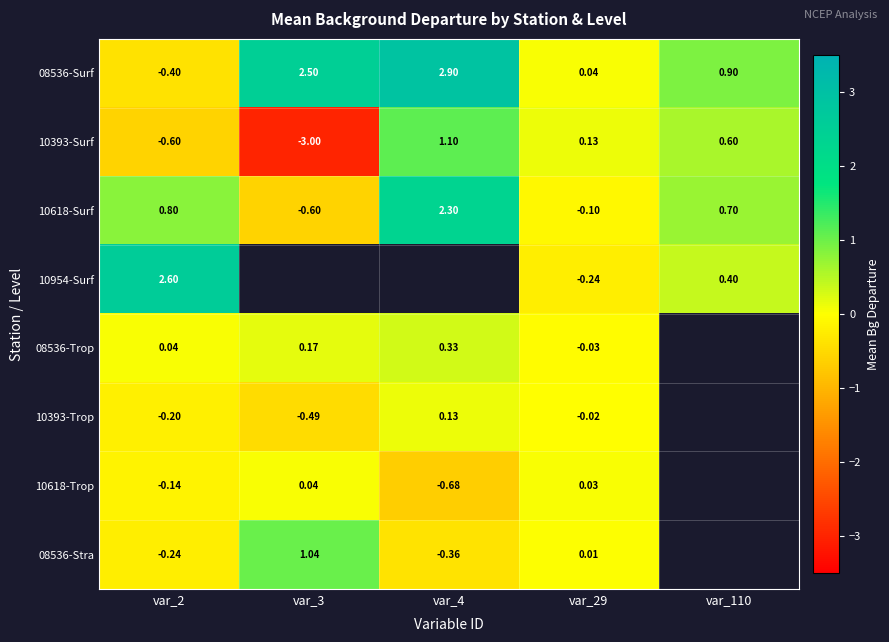

The 10618-Trop series shows 0.0 at var_29. True or false?

False